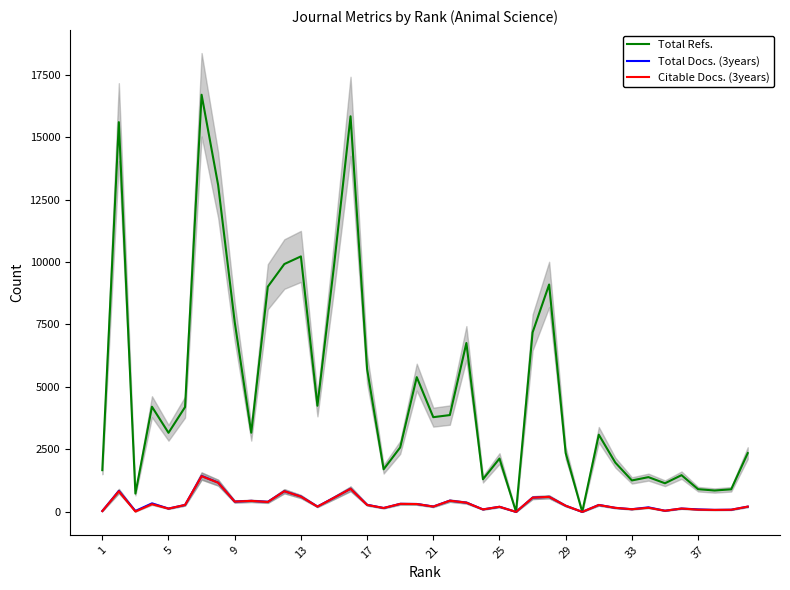

How many lines are shown in the chart?

3